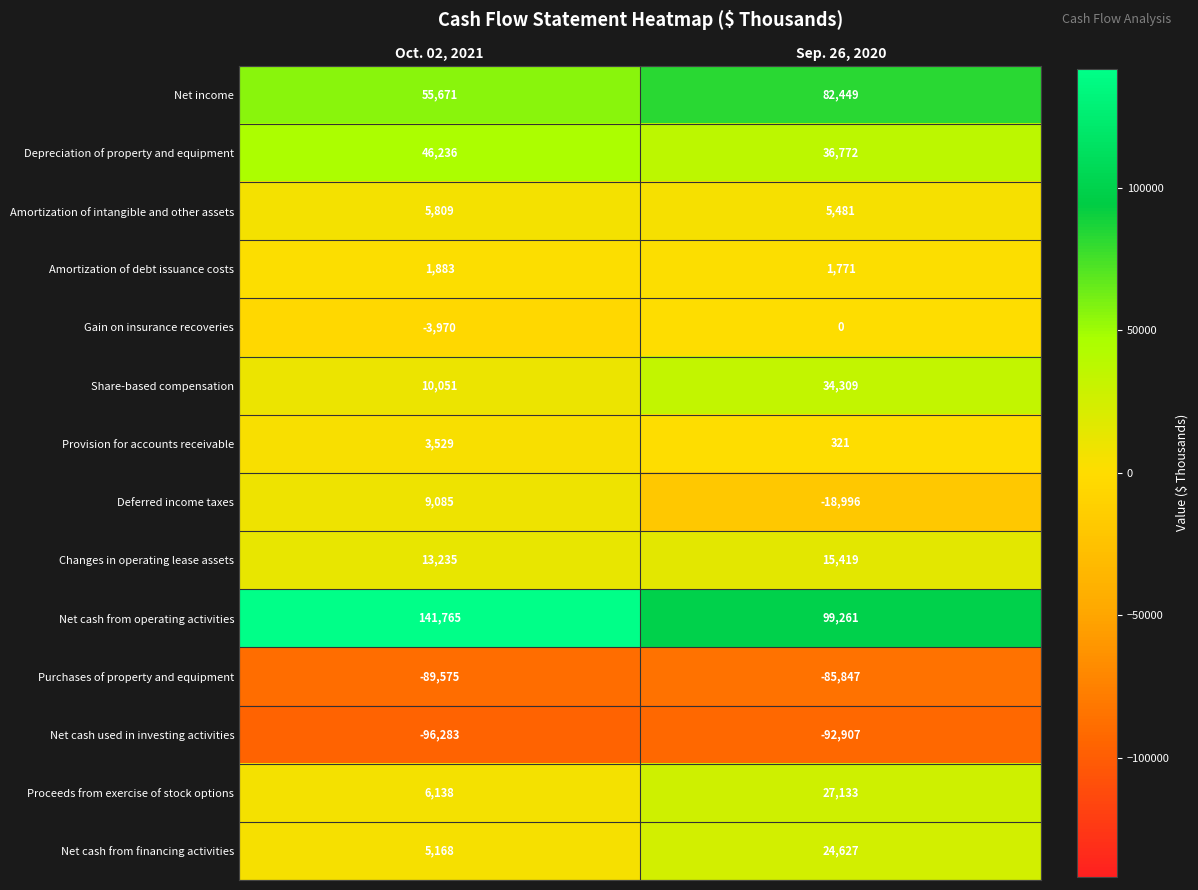

The value of Net cash used in investing activities at Oct. 02, 2021 is -170127. True or false?

False